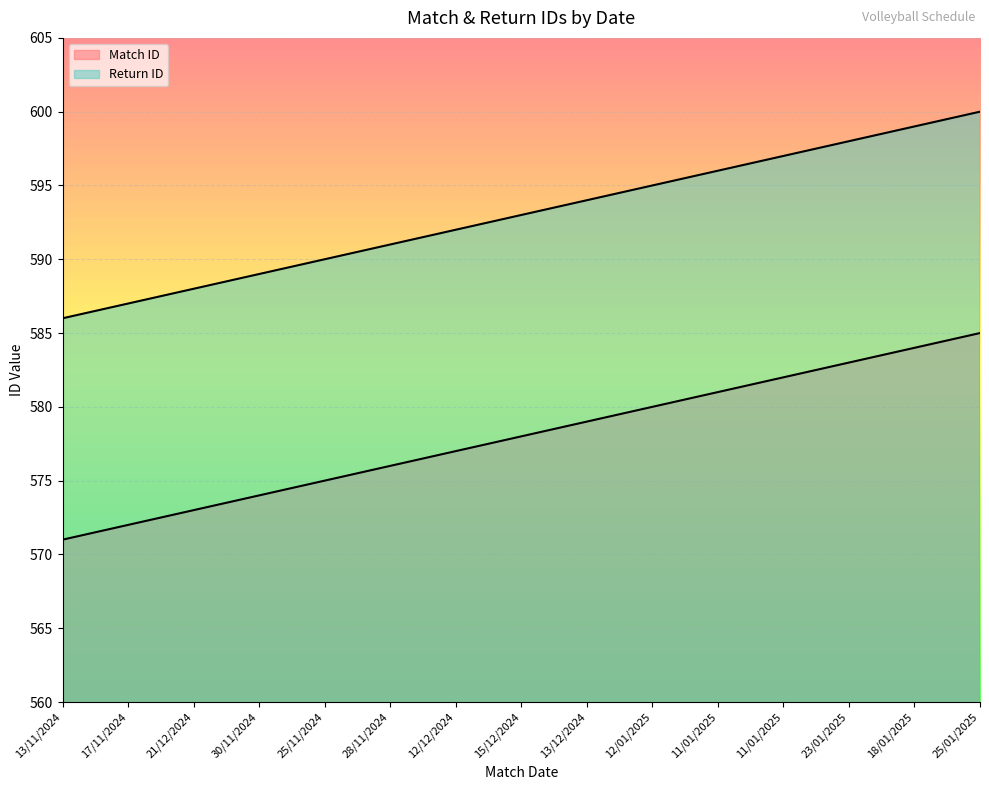

At how many categories does at least one series exceed 571?

15